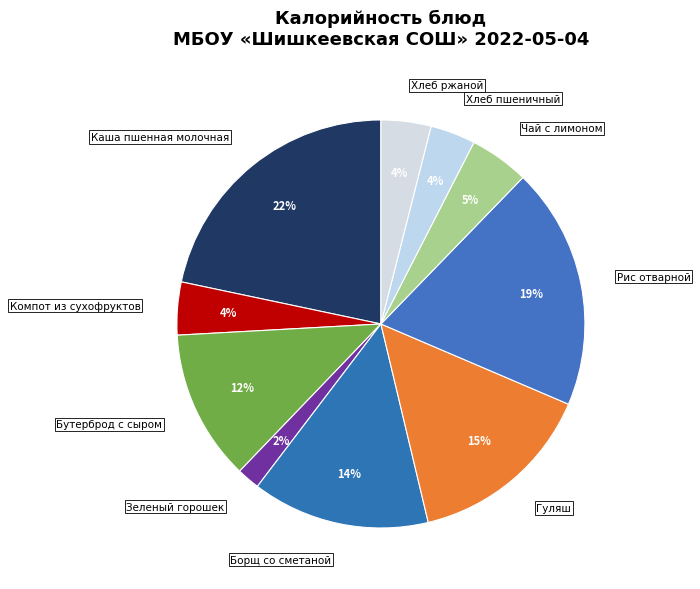

To the nearest percent, what is the combined percentage of Хлеб ржаной and Каша пшенная молочная?

26%